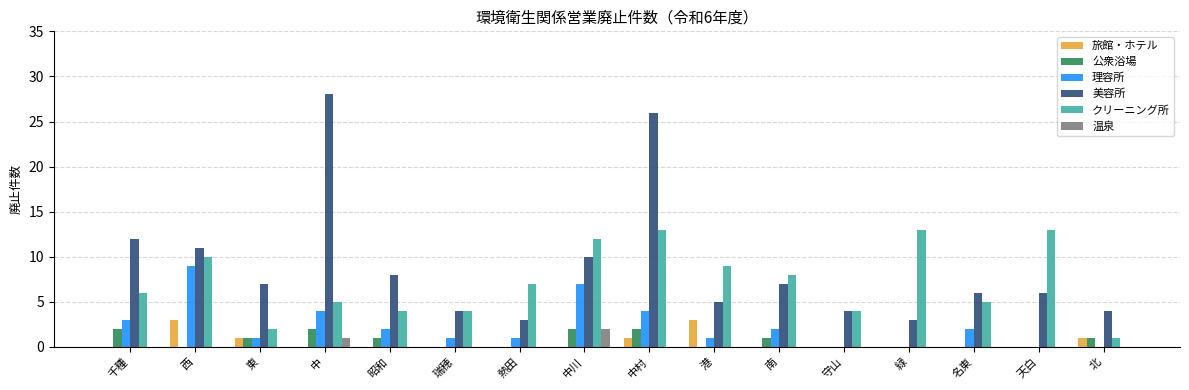

At which category is the sum across all series the highest?

中村